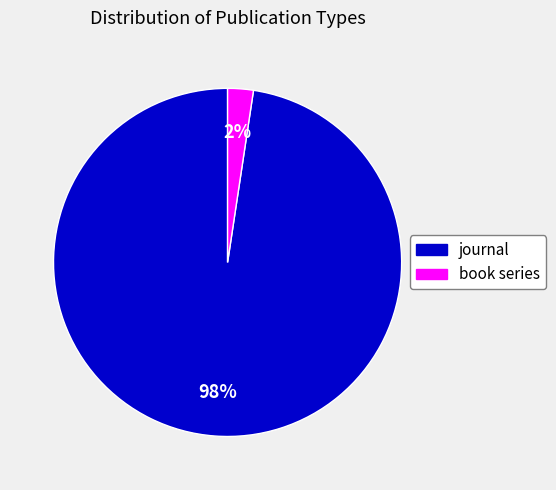

Does book series represent more than half of the total?

No